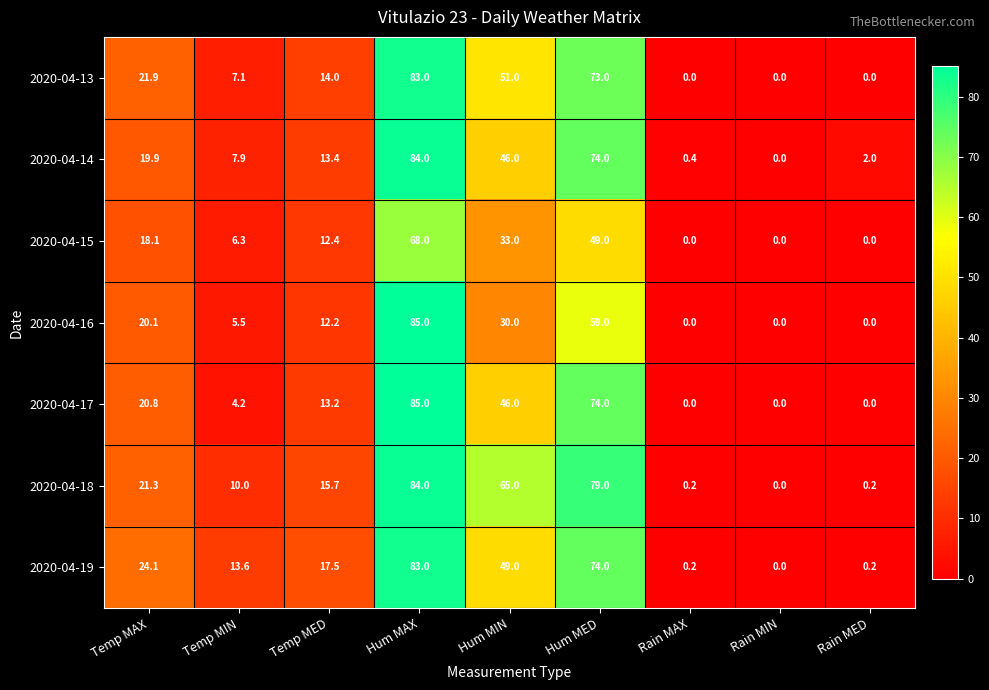

At how many categories does at least one series exceed 70?

2